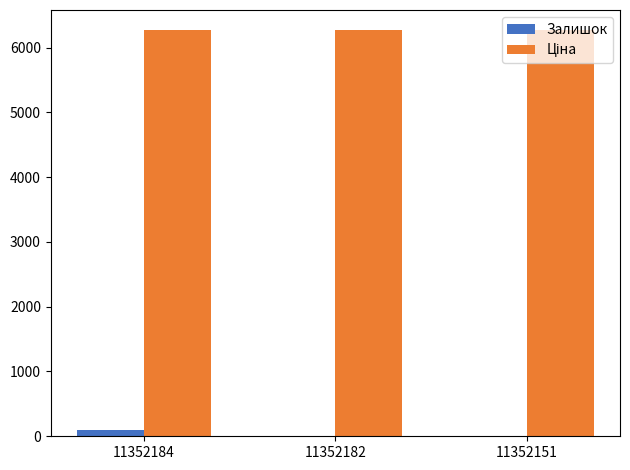

At which label does Залишок first exceed 10?

11352184